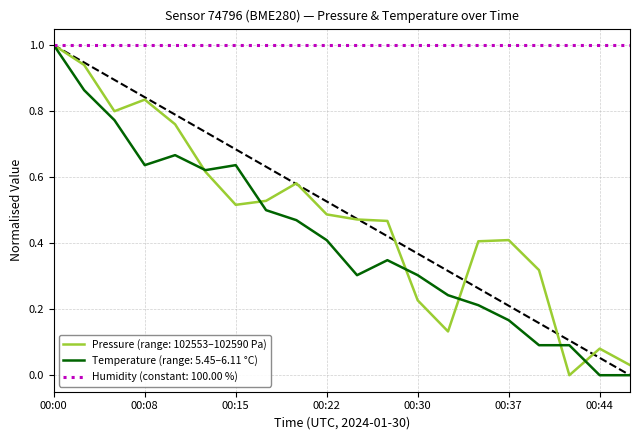

What is the maximum value for Pressure (range: 102553–102590 Pa)?

1.0